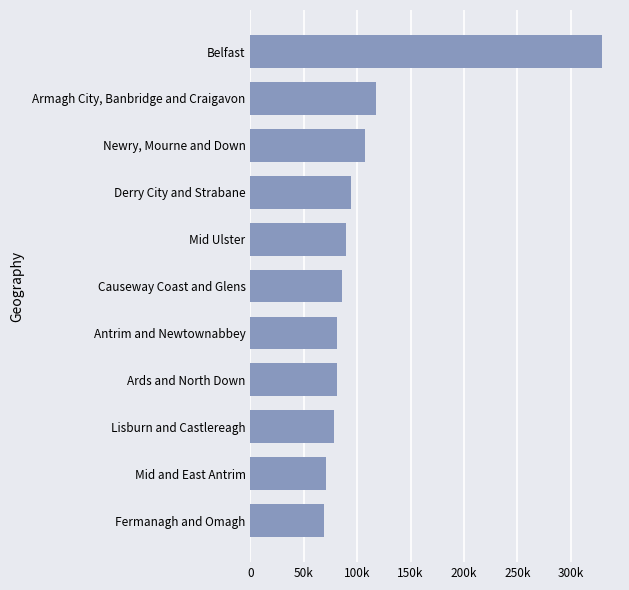

List the labels in order of value, smallest first.

Fermanagh and Omagh, Mid and East Antrim, Lisburn and Castlereagh, Ards and North Down, Antrim and Newtownabbey, Causeway Coast and Glens, Mid Ulster, Derry City and Strabane, Newry, Mourne and Down, Armagh City, Banbridge and Craigavon, Belfast